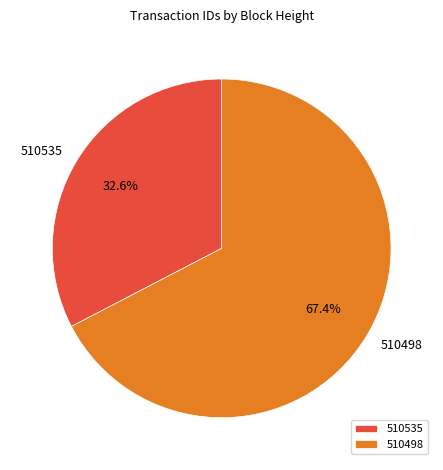

True or false: 510498 accounts for 57% of the total.

False